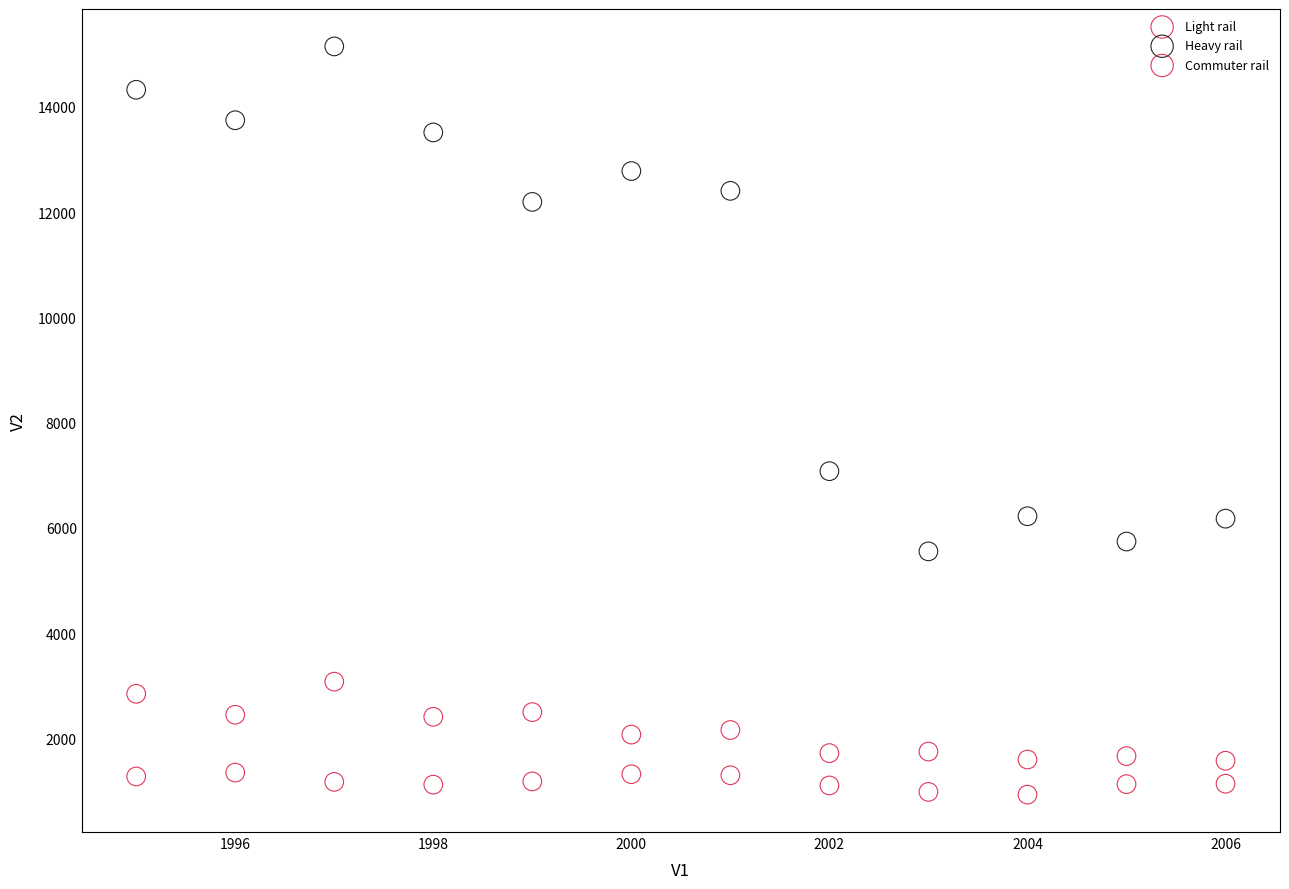

Which series reaches the maximum Y coordinate?

Heavy rail